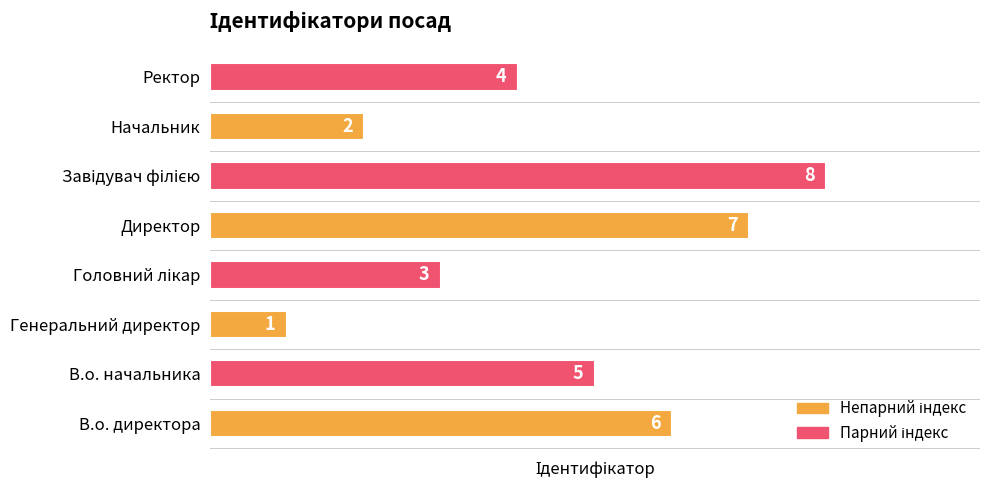

What is the difference between the maximum and minimum values?

7